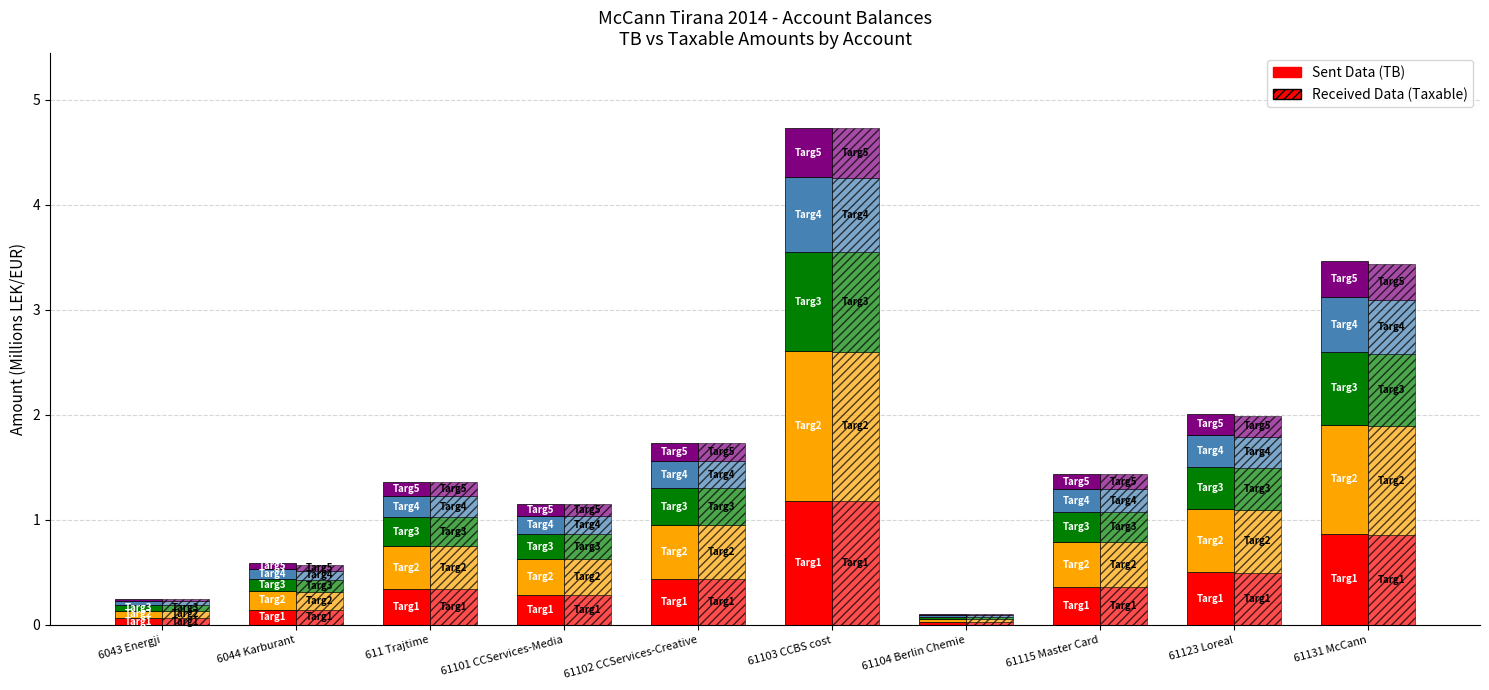

Which series changed the most between 6044 Karburant and 61103 CCBS cost?

Taxable